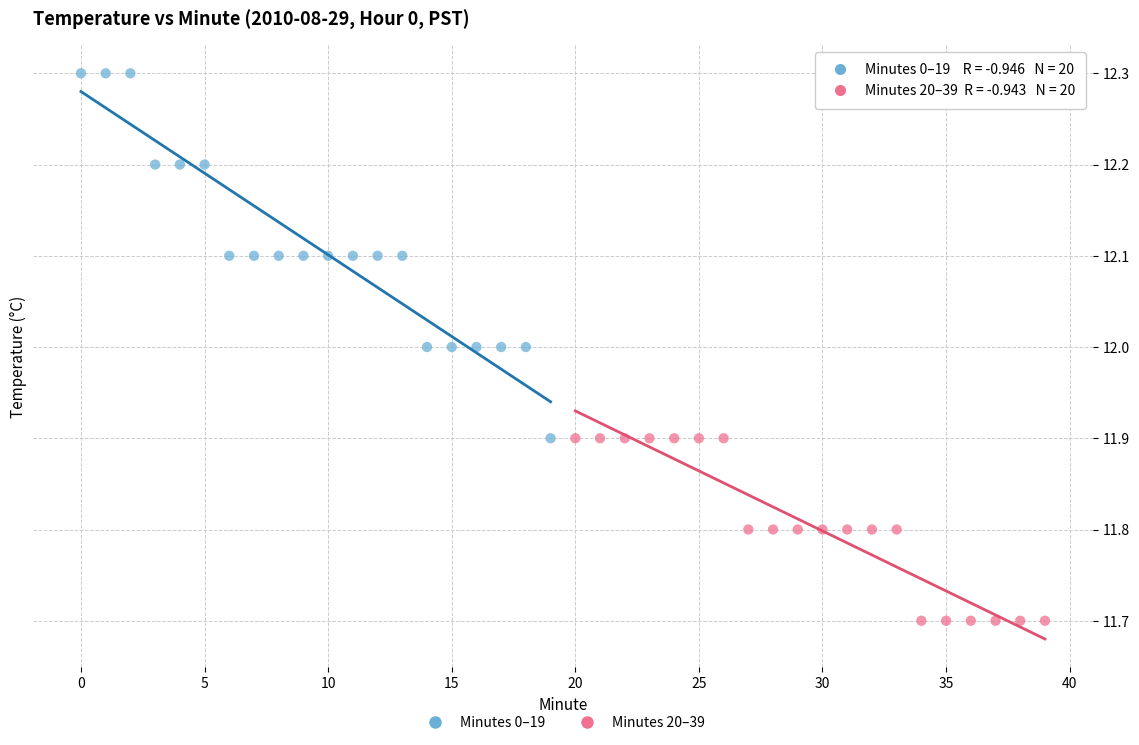

Which series reaches the maximum Y coordinate?

Minutes 0–19